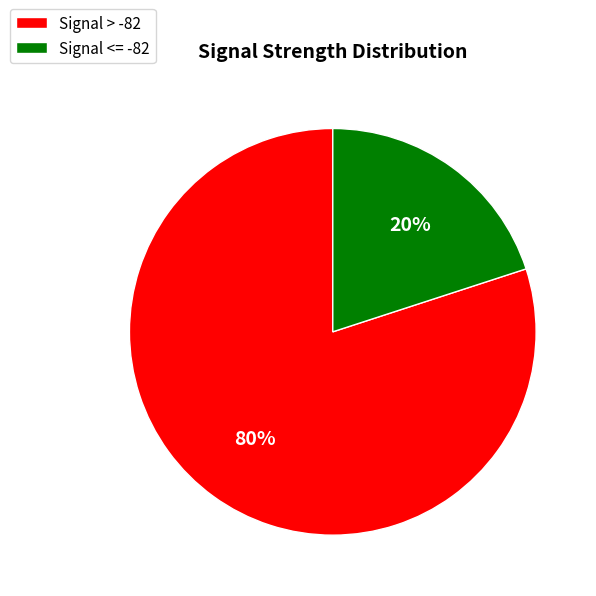

What is the majority slice?

Signal > -82